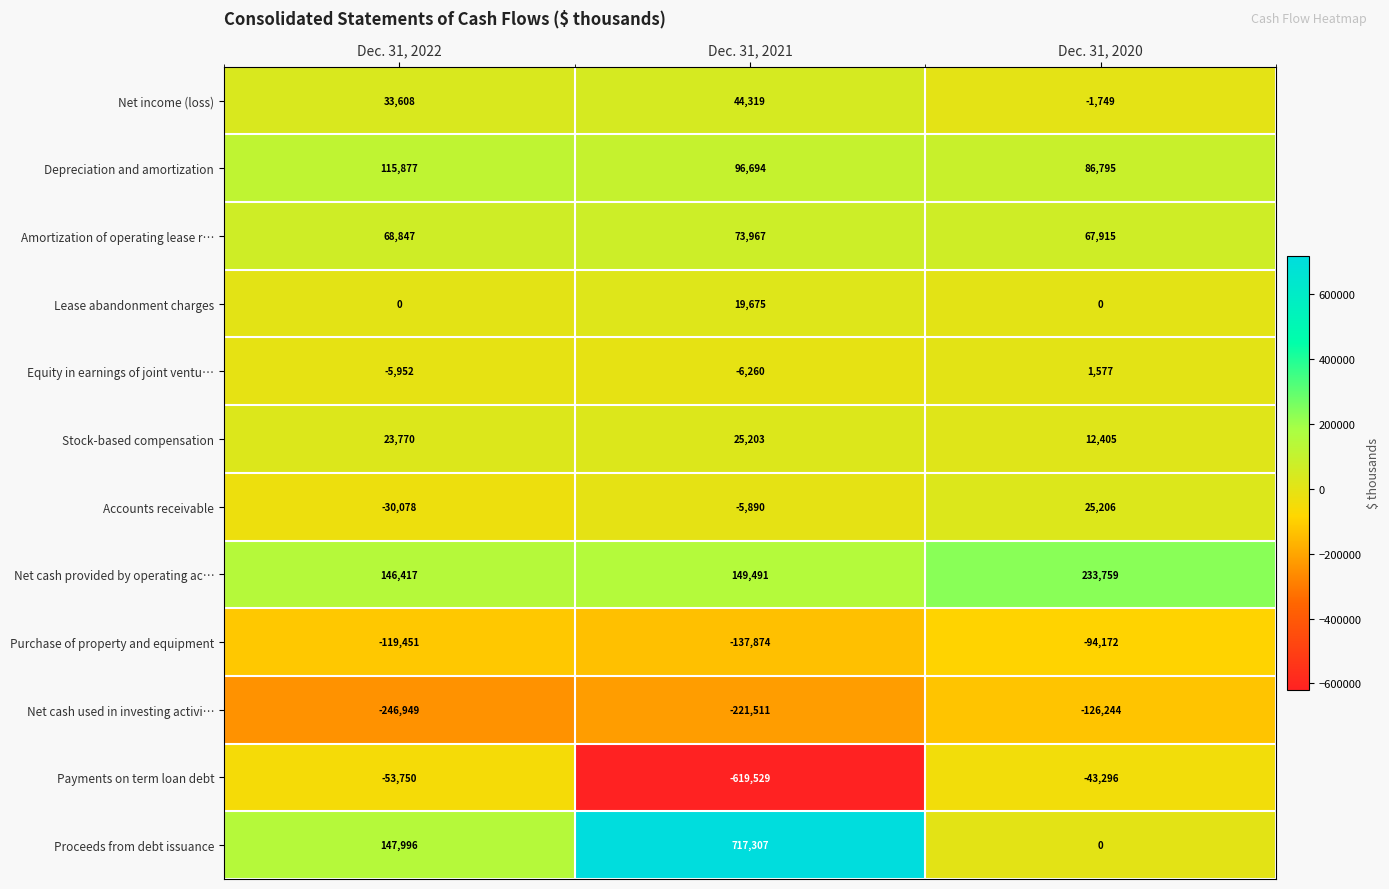

Rank the series by their maximum value, from lowest to highest.

Net cash used in investing activi…, Purchase of property and equipment, Payments on term loan debt, Equity in earnings of joint ventu…, Lease abandonment charges, Stock-based compensation, Accounts receivable, Net income (loss), Amortization of operating lease r…, Depreciation and amortization, Net cash provided by operating ac…, Proceeds from debt issuance